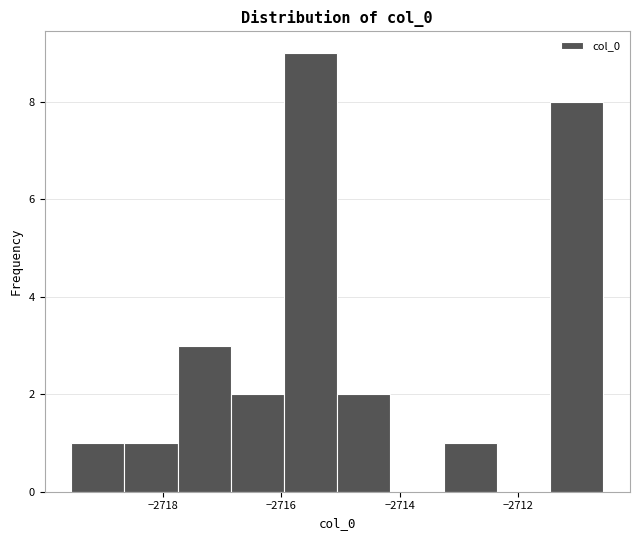

Reading left to right, list every bar in this chart as the range it spans on the x-axis followed by its height. Neither the bar edges nor the heights are printed on the chart, so give them approximately, as read against the axes.

-2719.6 to -2718.6: 1
-2718.6 to -2717.8: 1
-2717.8 to -2716.8: 3
-2716.8 to -2716.0: 2
-2716.0 to -2715.0: 9
-2715.0 to -2714.2: 2
-2714.2 to -2713.2: 0
-2713.2 to -2712.4: 1
-2712.4 to -2711.4: 0
-2711.4 to -2710.6: 8